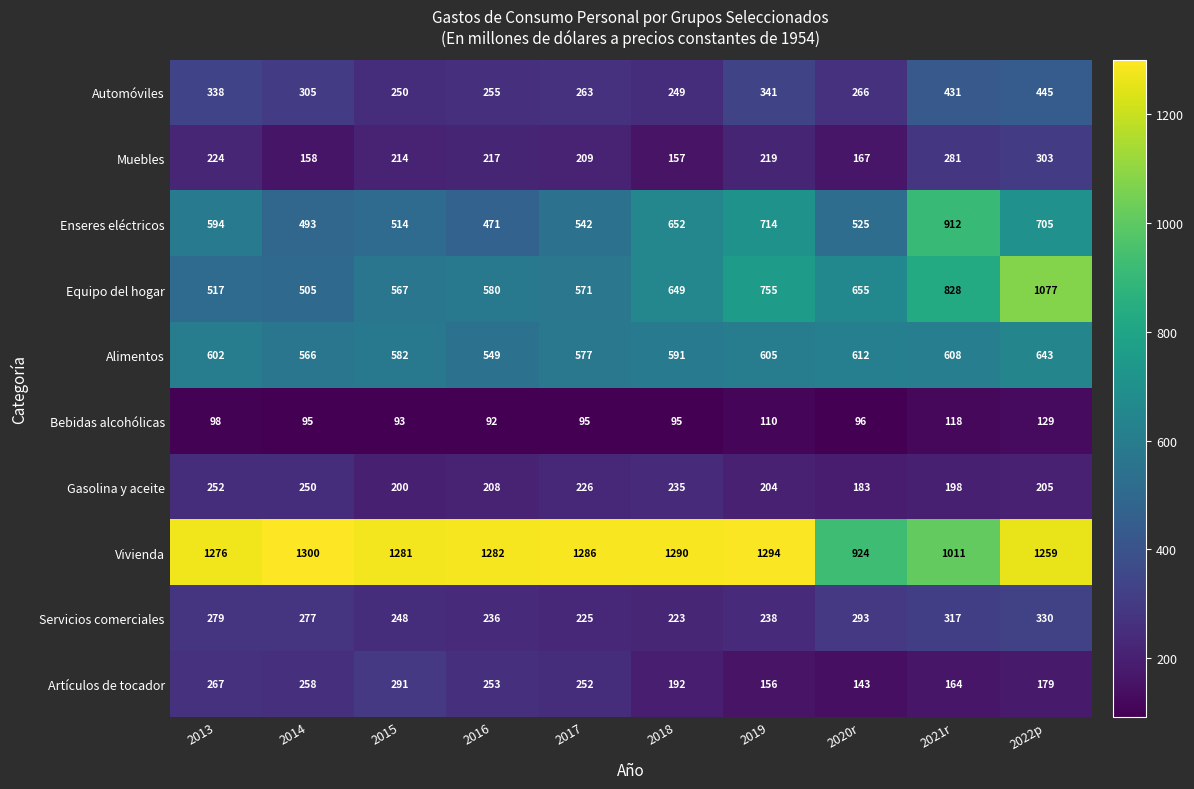

What is the difference between the Automóviles values at 2022p and 2021r?

14